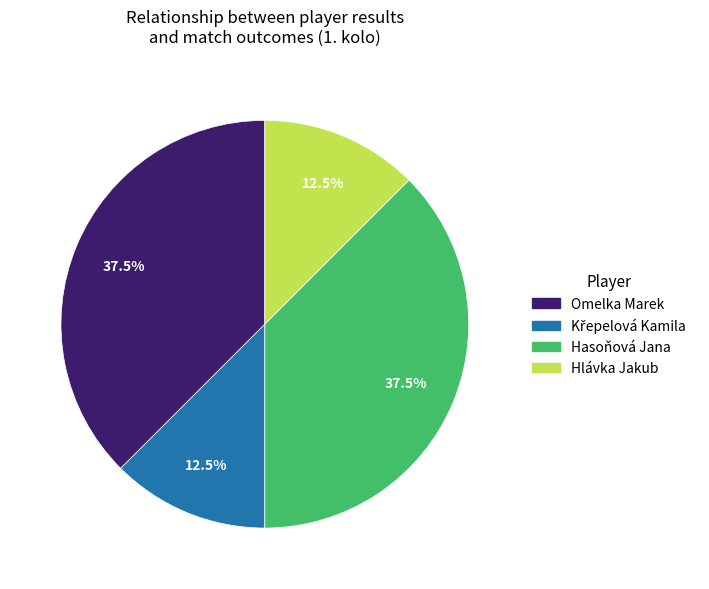

Is there a majority slice in this chart?

No